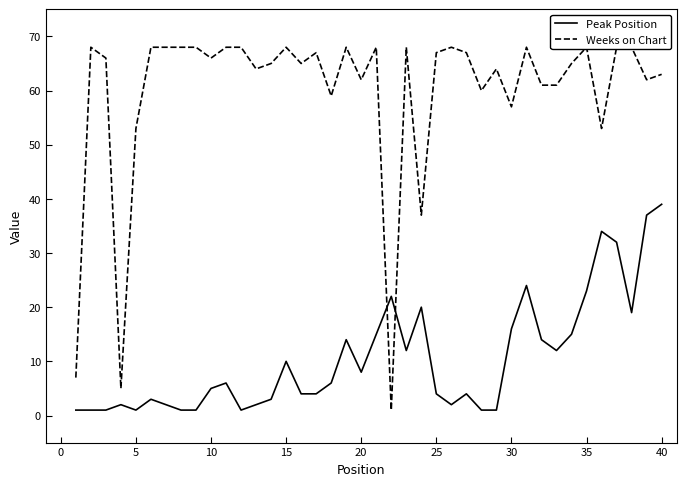

Does the chart have visible grid lines?

No